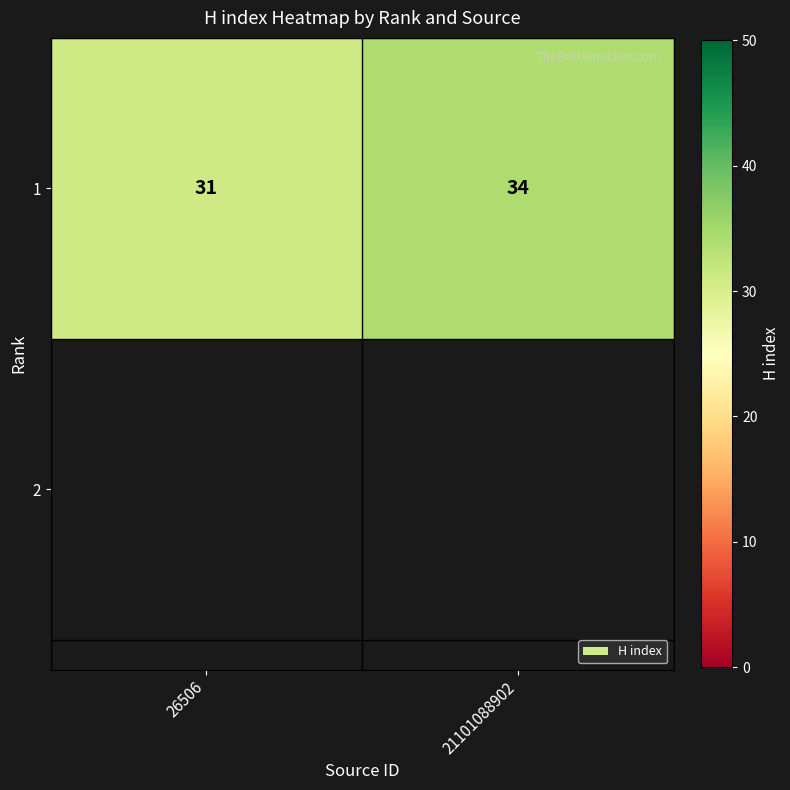

List the labels in order of value, smallest first.

26506, 21101088902